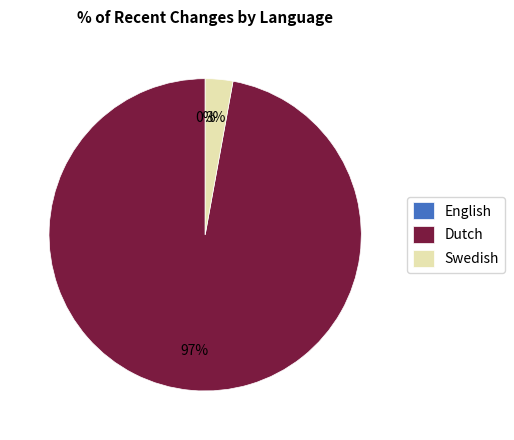

Is there a majority slice in this chart?

Yes